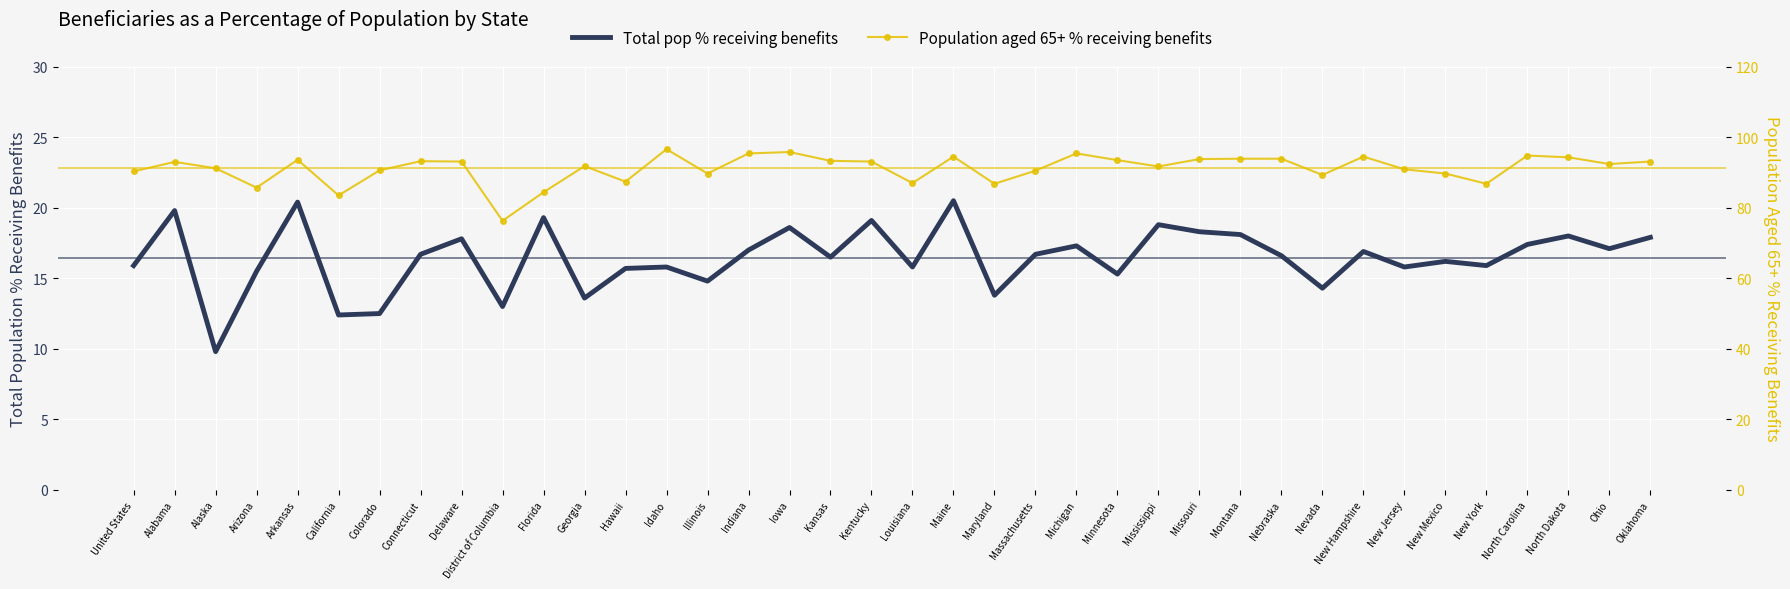

How many data points in Total pop % receiving benefits are less than 16?

16